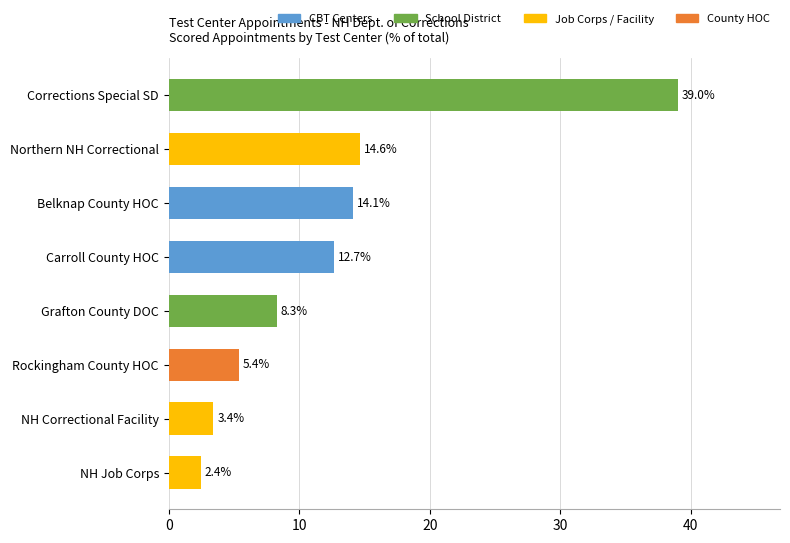

Is it true that the value at Corrections Special SD is 65.5?

False